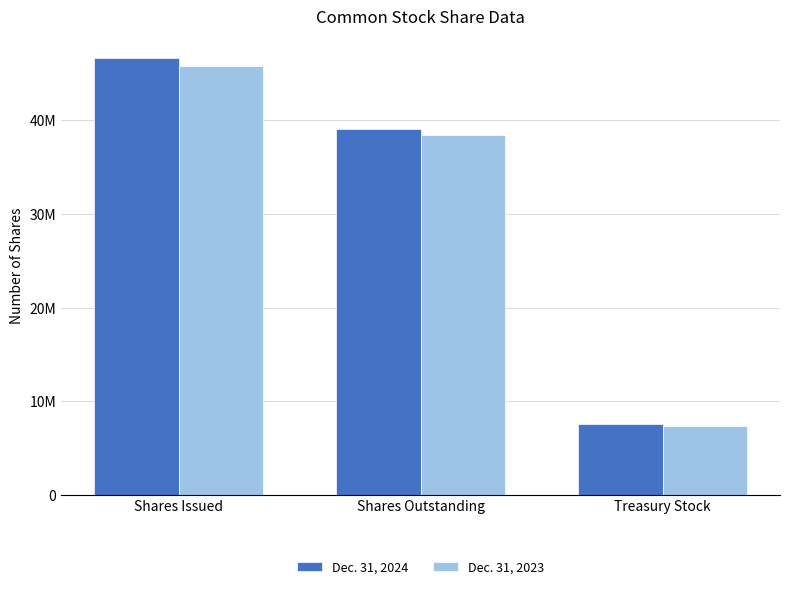

What are all the series names shown in the legend?

Dec. 31, 2024, Dec. 31, 2023